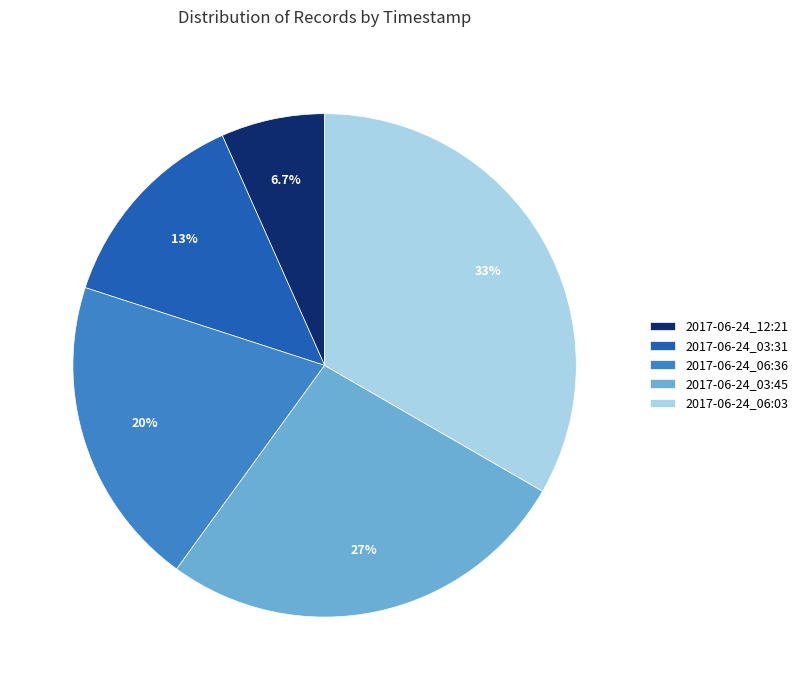

Which category has the biggest portion of the pie?

2017-06-24_06:03